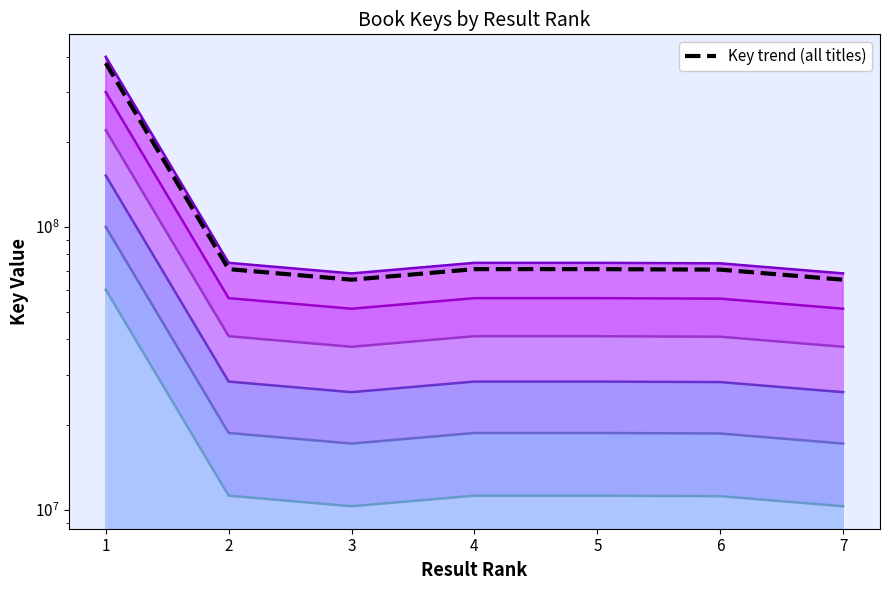

What is the change in value from 5 to 7?

-5863916.8